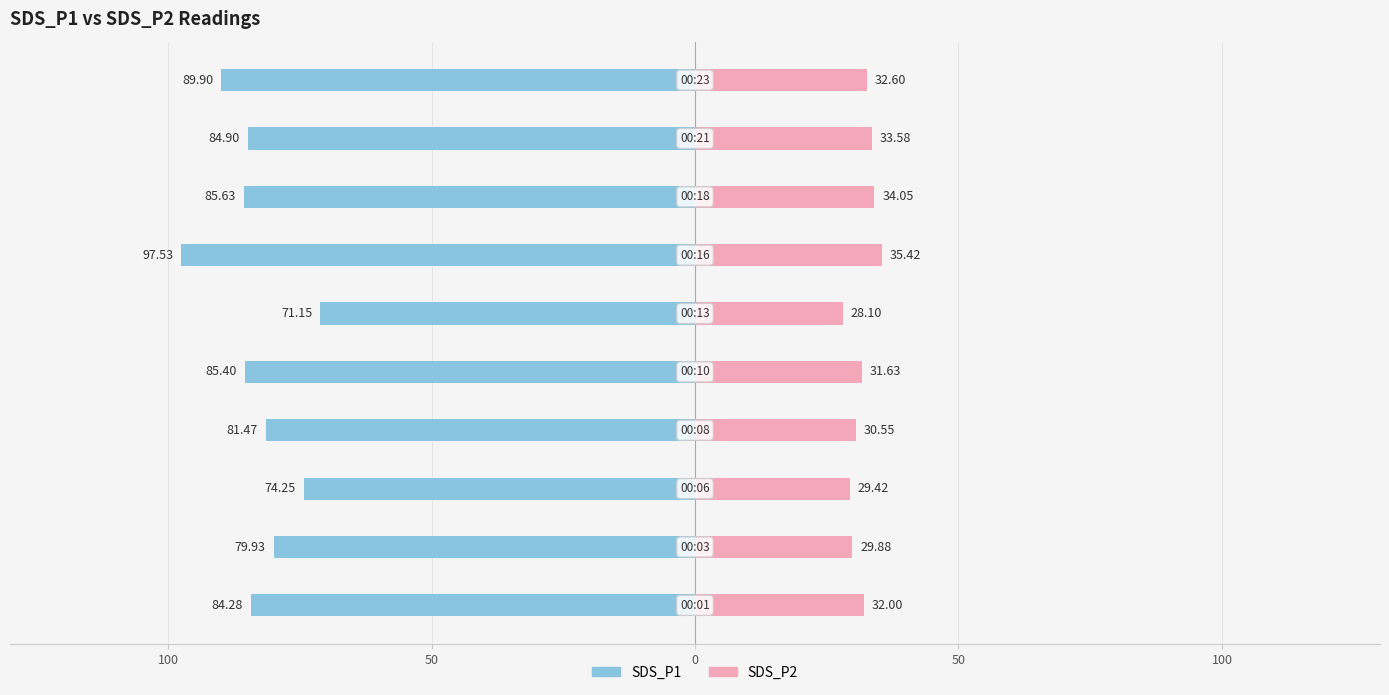

Is the value of SDS_P1 at 100 greater than the value of SDS_P2 at 9?

No